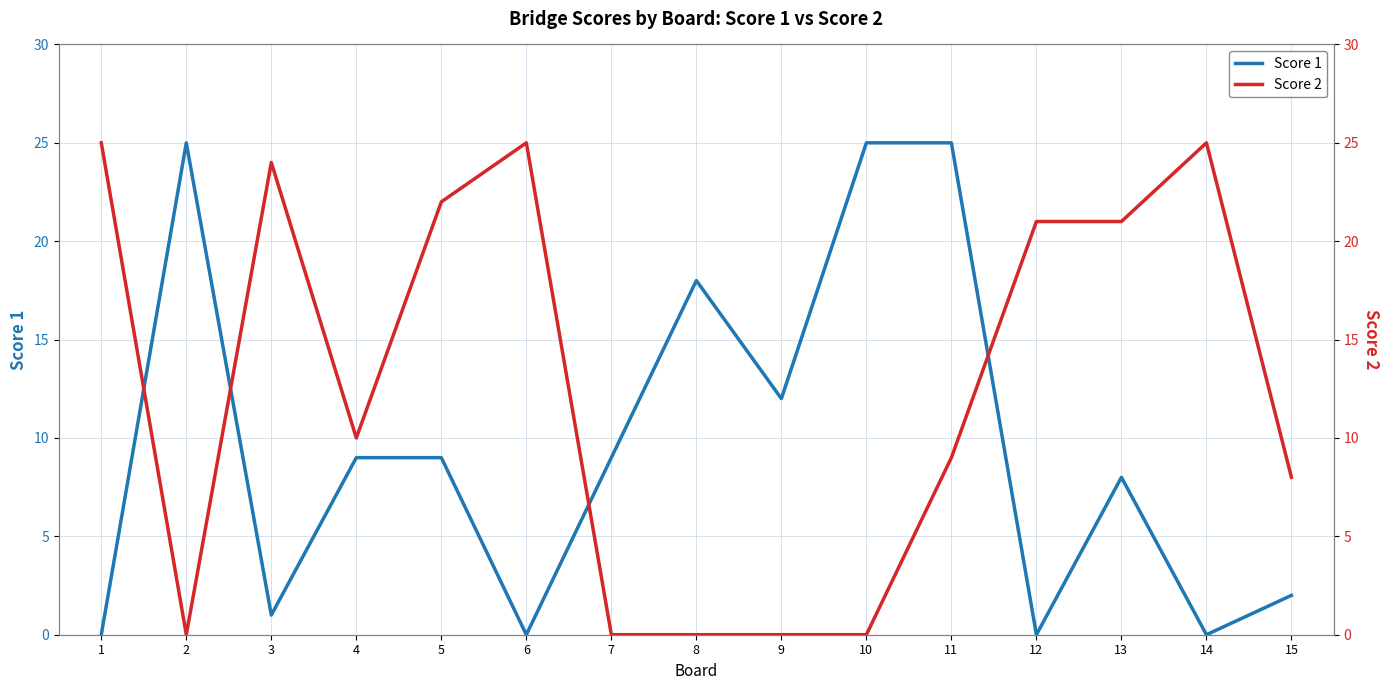

In Score 2, how many points are lower than both neighbors (excluding endpoints)?

2